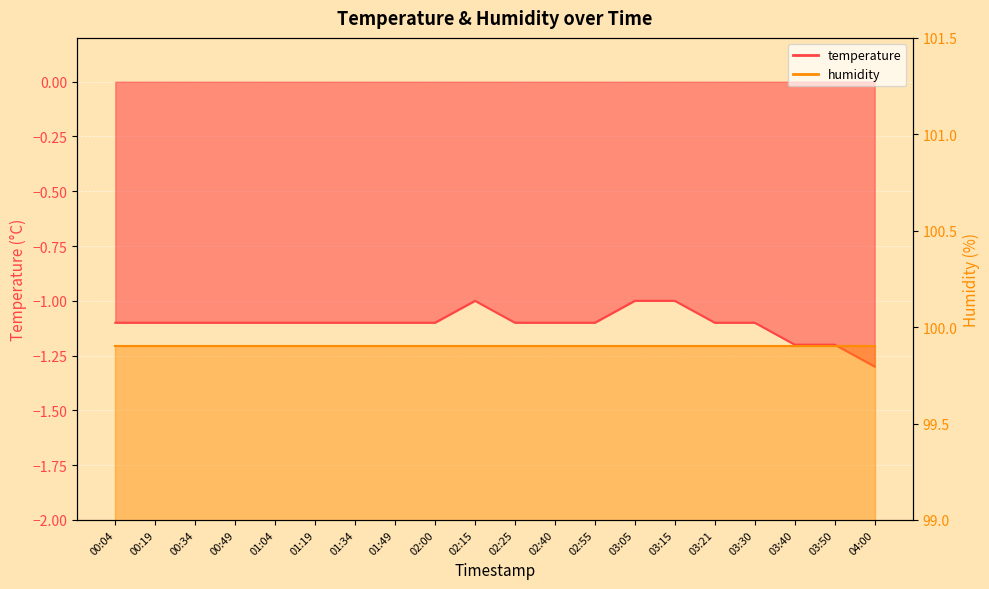

Reading right to left, transcribe all the data shown in this chart.

-1.3	-1.2	-1.2	-1.1	-1.1	-1.0	-1.0	-1.1	-1.1	-1.1	-1.0	-1.1	-1.1	-1.1	-1.1	-1.1	-1.1	-1.1	-1.1	-1.1